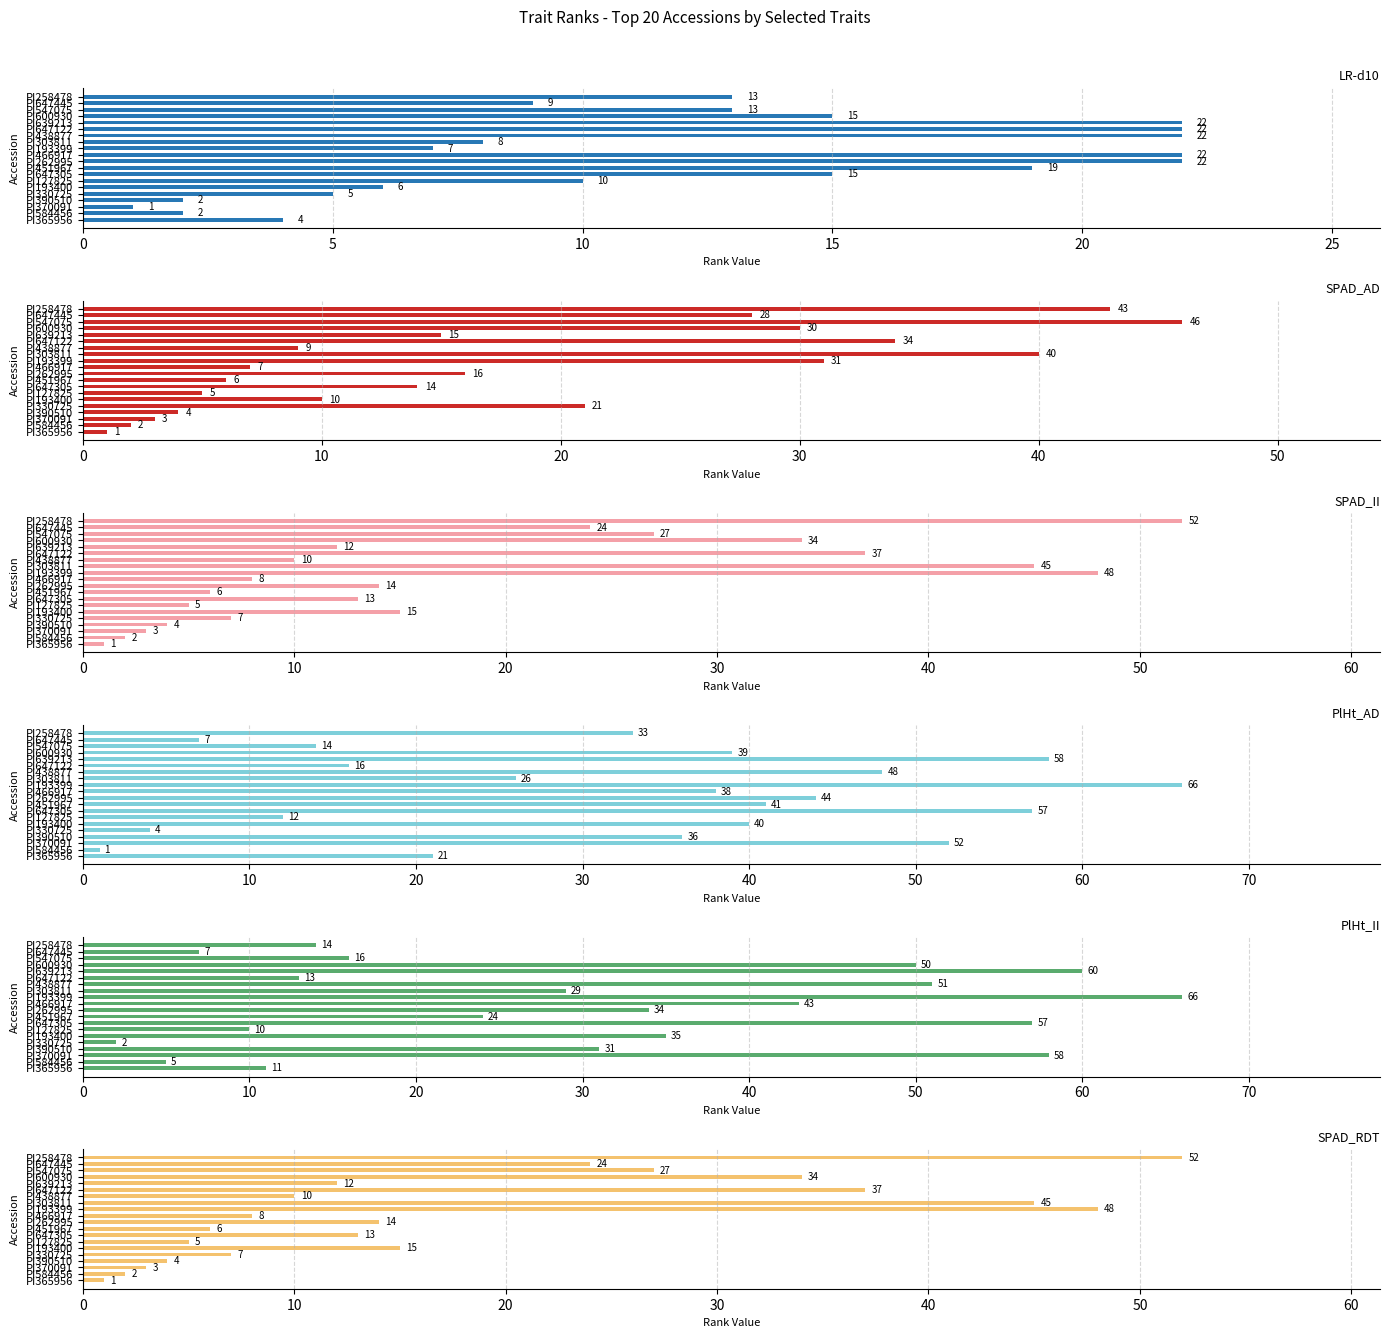

What is the label of the 8th bar from the right?

PI303811